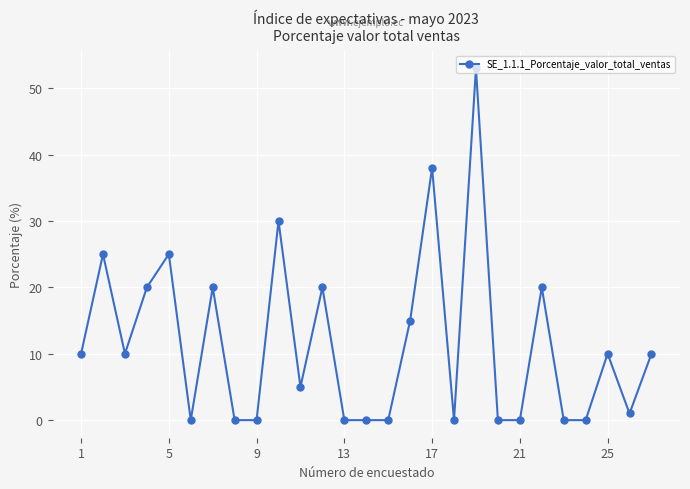

What is the value of the 3rd point from the left?

10